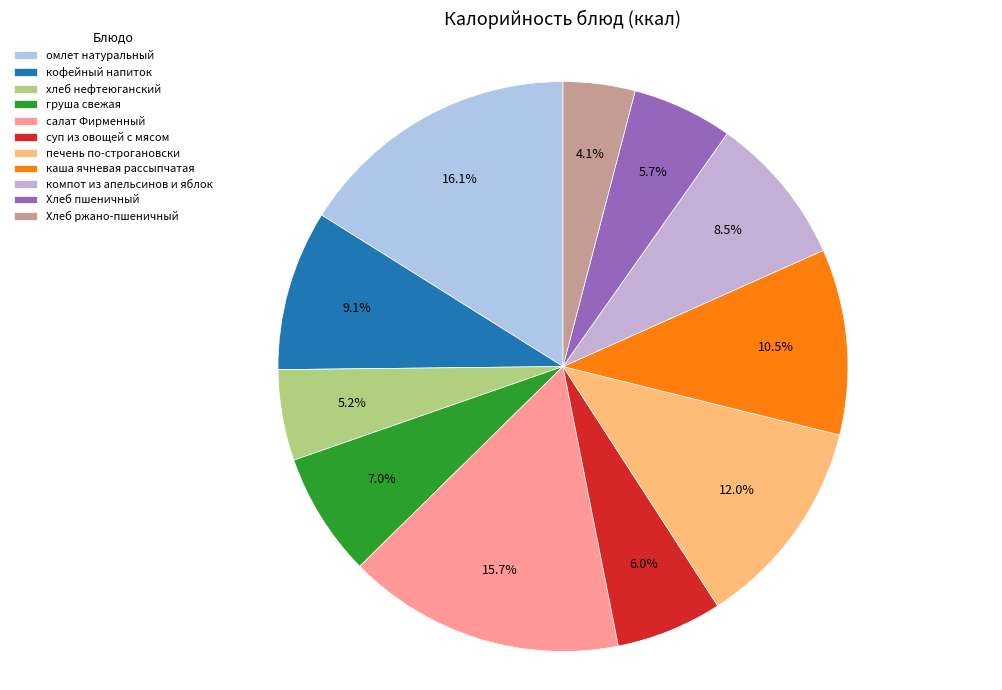

Do суп из овощей с мясом and салат Фирменный together represent more than half of the pie?

No